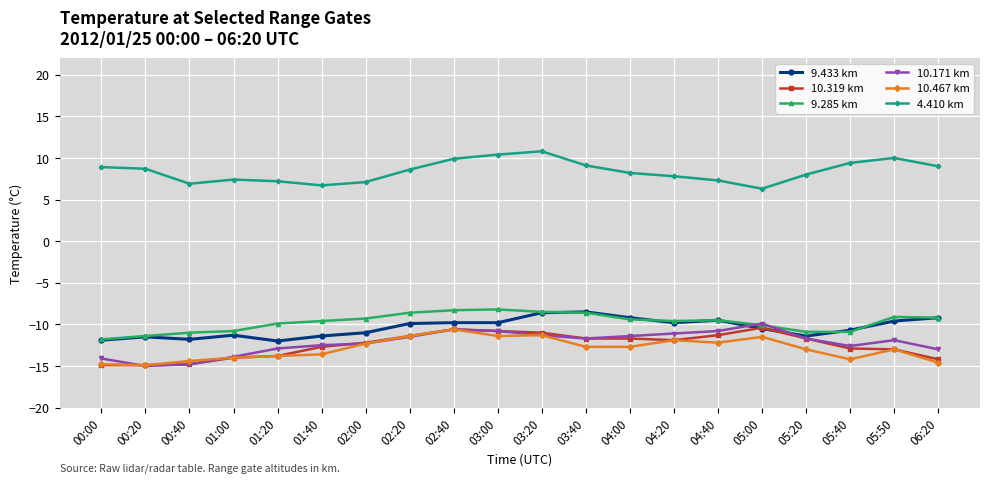

What is the label of the 5th point from the left?

01:20